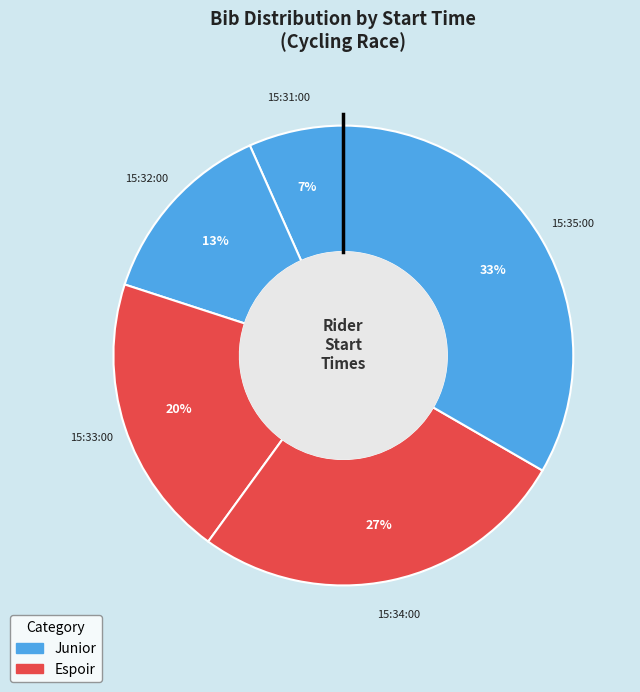

Does any single category account for the majority?

No